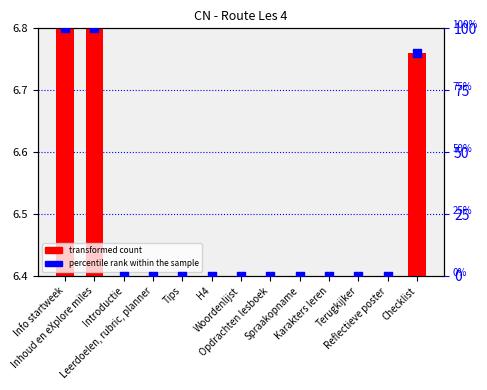

Is the value of transformed count at Spraakopname greater than the value of percentile rank within the sample at Info startweek?

No